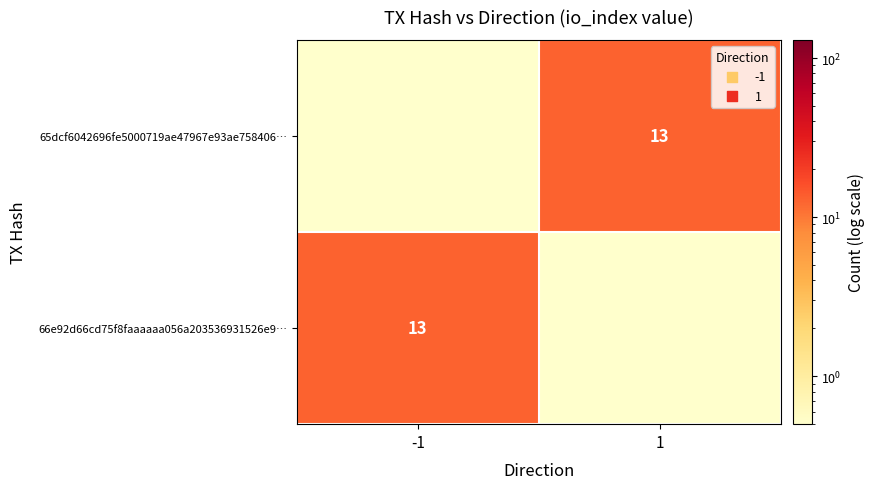

The value of 65dcf6042696fe5000719ae47967e93ae758406… at 1 is 13.0. True or false?

True